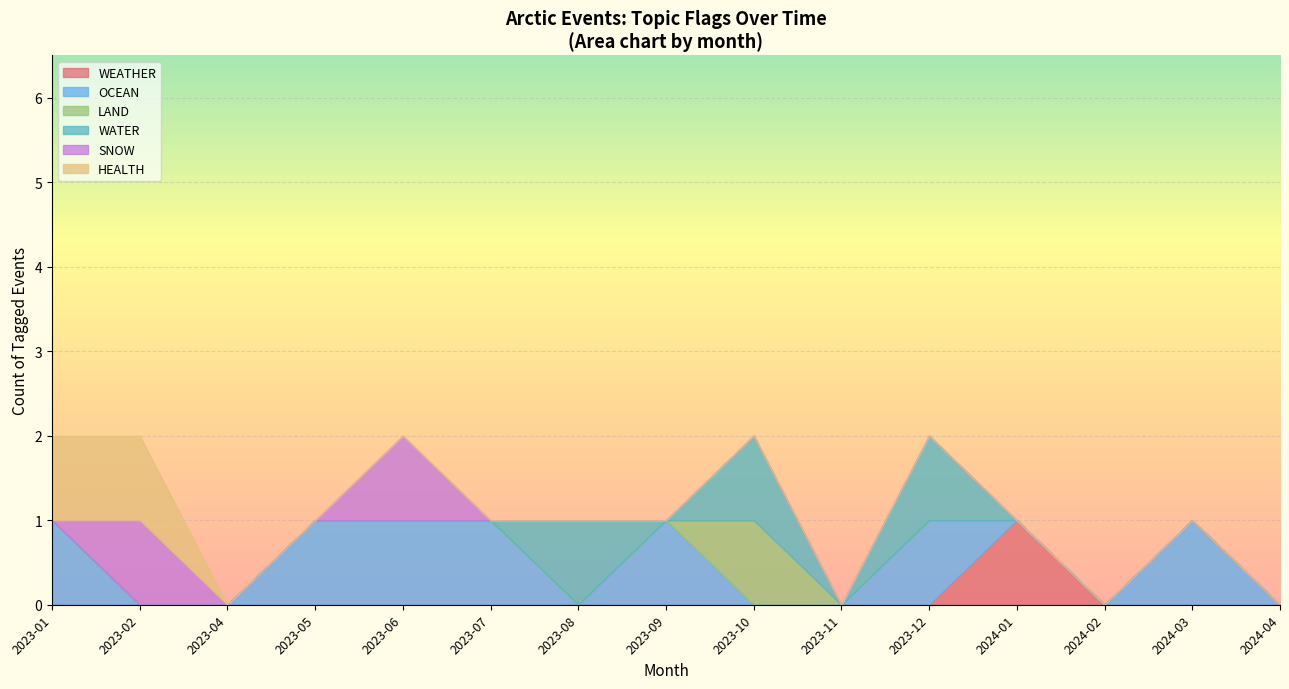

How many WEATHER values are between 0 and 1?

15